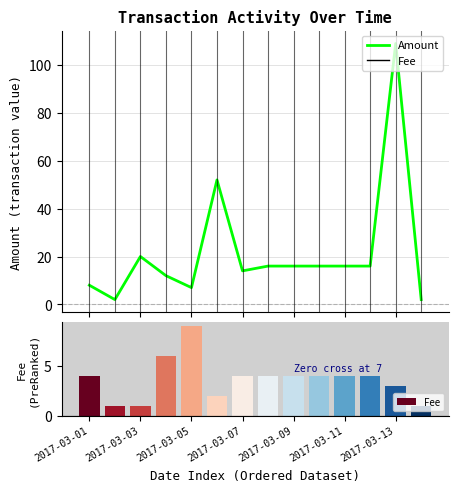

At which category is the sum across all series the highest?

2017-03-13